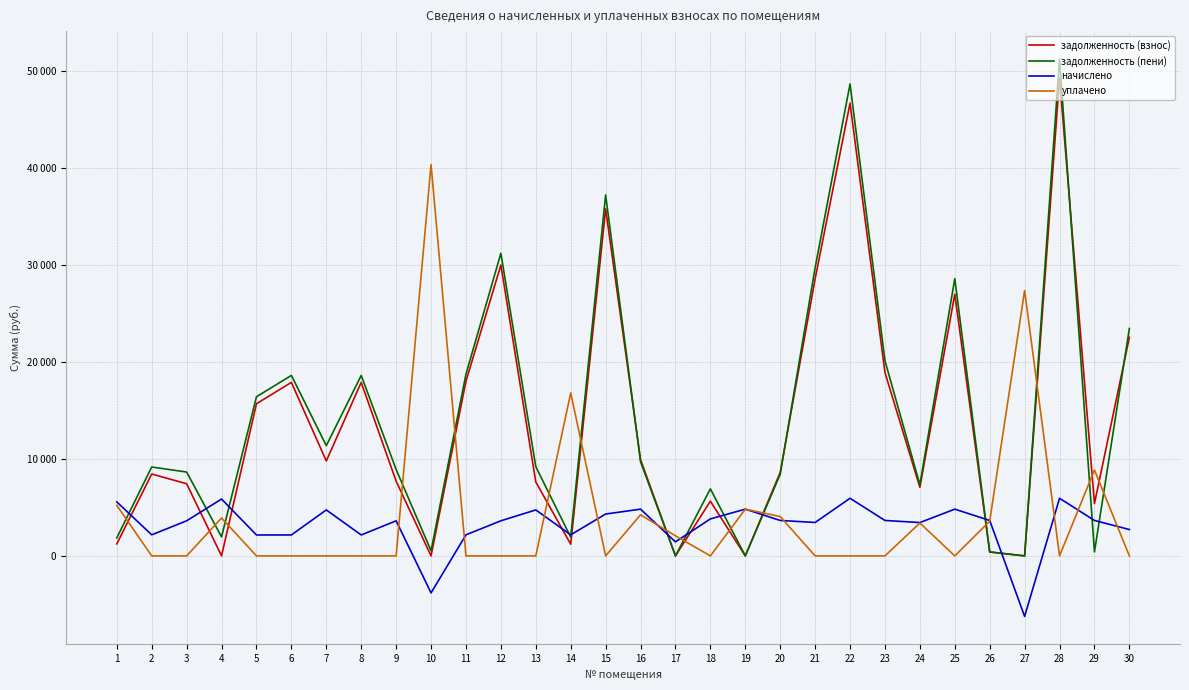

How many times do задолженность (взнос) and уплачено cross each other?

15